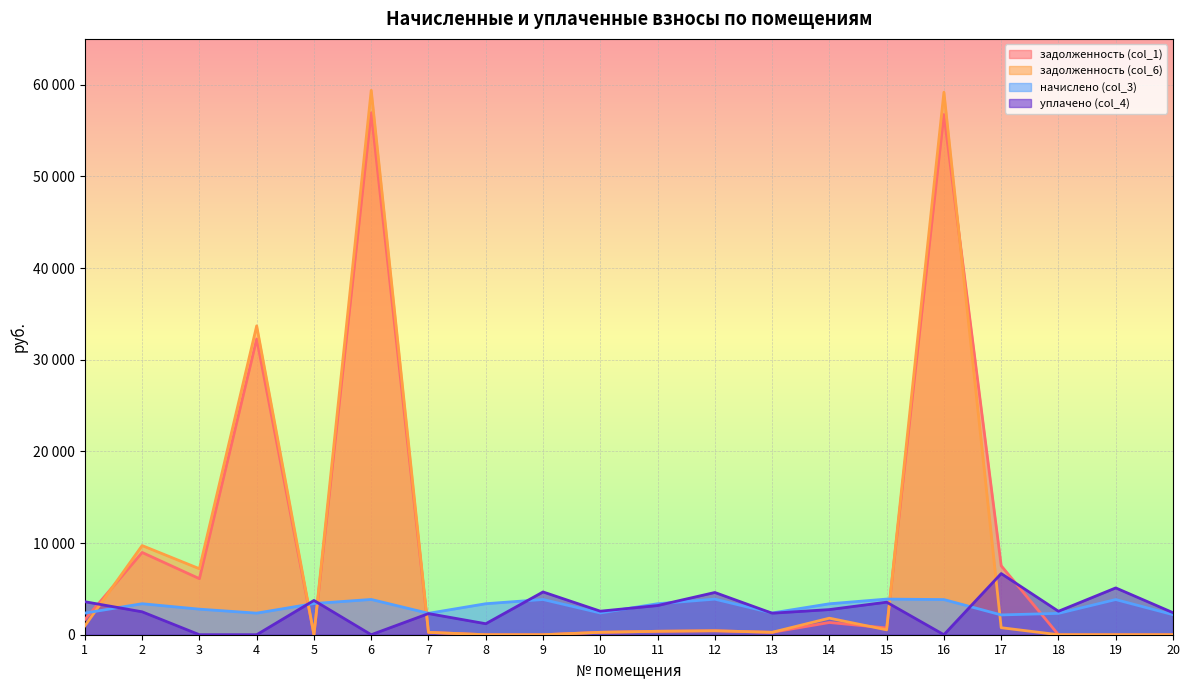

How many values in the уплачено (col_4) series are below 2568?

10